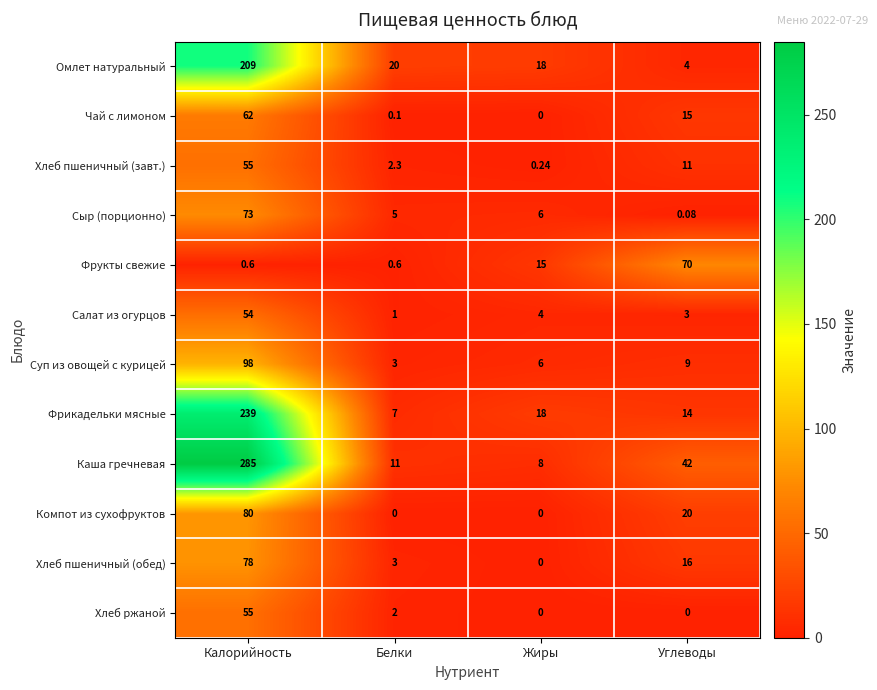

Rank the series at Углеводы from lowest to highest value.

Хлеб ржаной, Сыр (порционно), Салат из огурцов, Омлет натуральный, Суп из овощей с курицей, Хлеб пшеничный (завт.), Фрикадельки мясные, Чай с лимоном, Хлеб пшеничный (обед), Компот из сухофруктов, Каша гречневая, Фрукты свежие